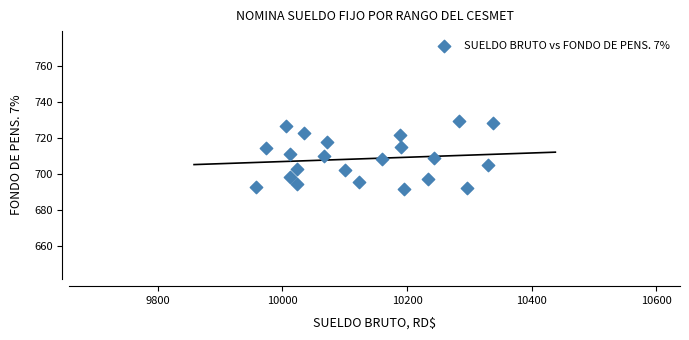

What is the range of Y values (max minus min)?

37.2